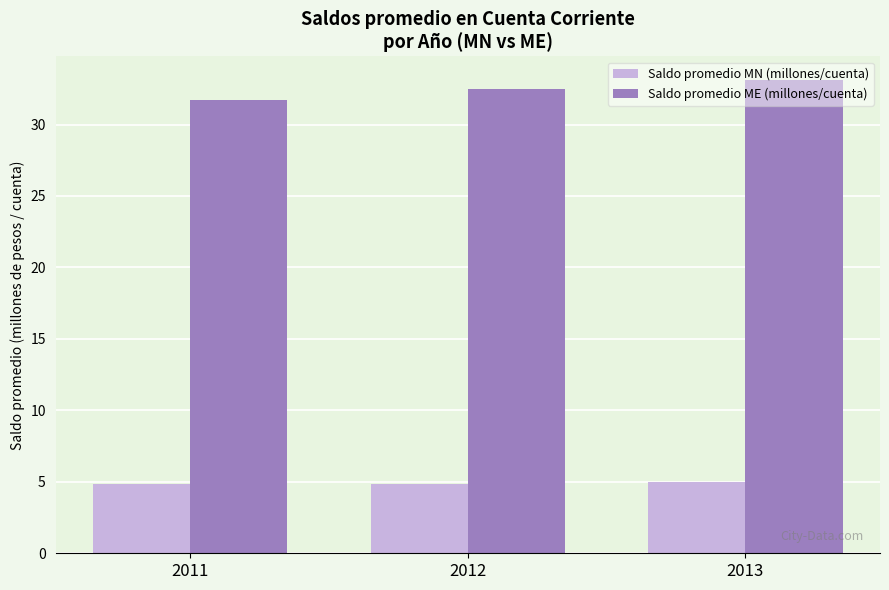

List the series in order of their peak value, lowest first.

Saldo promedio MN (millones/cuenta), Saldo promedio ME (millones/cuenta)